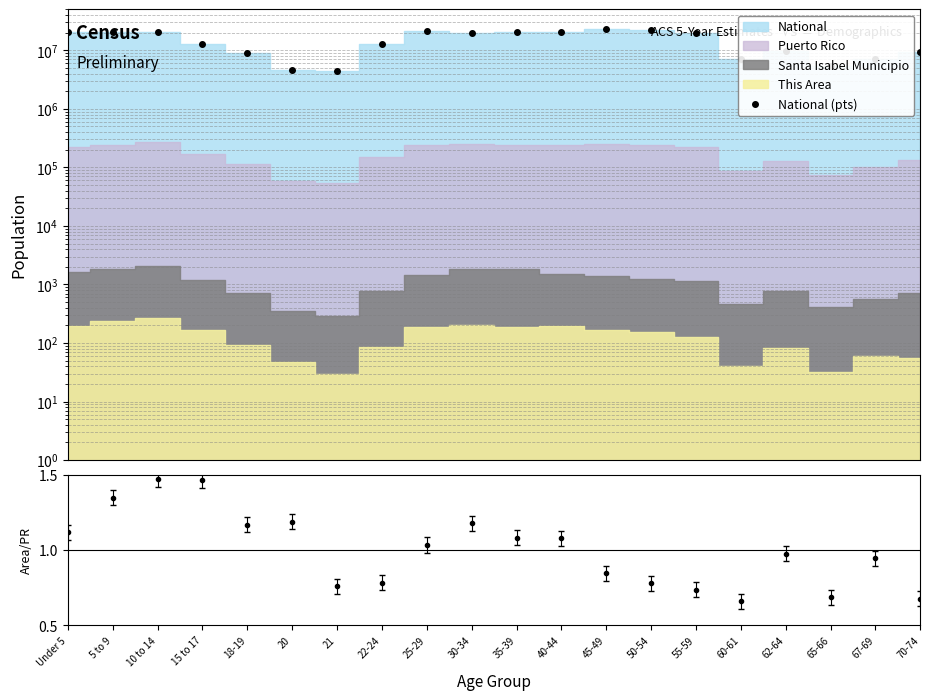

What is the label of the 11th point from the left?

35-39